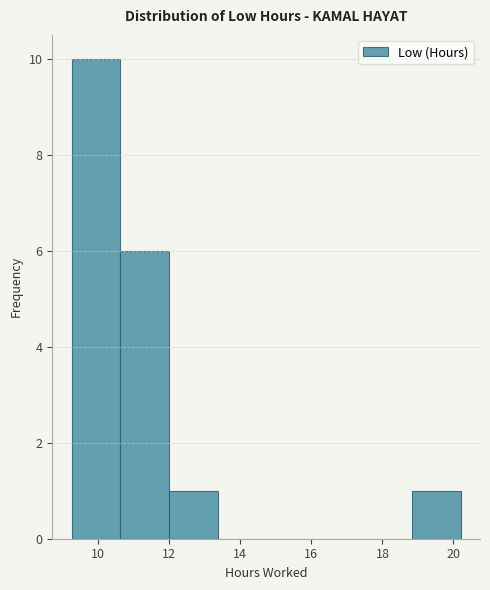

Reading left to right, list every bar in this chart as the range it spans on the x-axis followed by its height. Neither the bar edges nor the heights are printed on the chart, so give them approximately, as read against the axes.

9.2 to 10.6: 10
10.6 to 12.0: 6
12.0 to 13.4: 1
13.4 to 14.8: 0
14.8 to 16.0: 0
16.0 to 17.4: 0
17.4 to 18.8: 0
18.8 to 20.2: 1